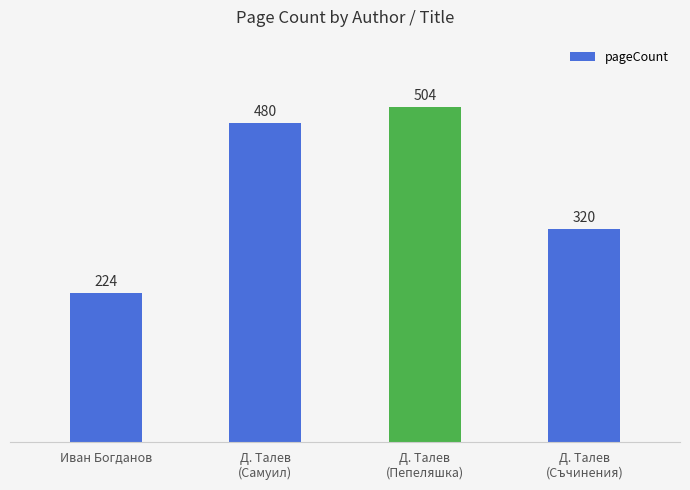

Rank the categories by value from highest to lowest.

Д. Талев
(Пепеляшка), Д. Талев
(Самуил), Д. Талев
(Съчинения), Иван Богданов